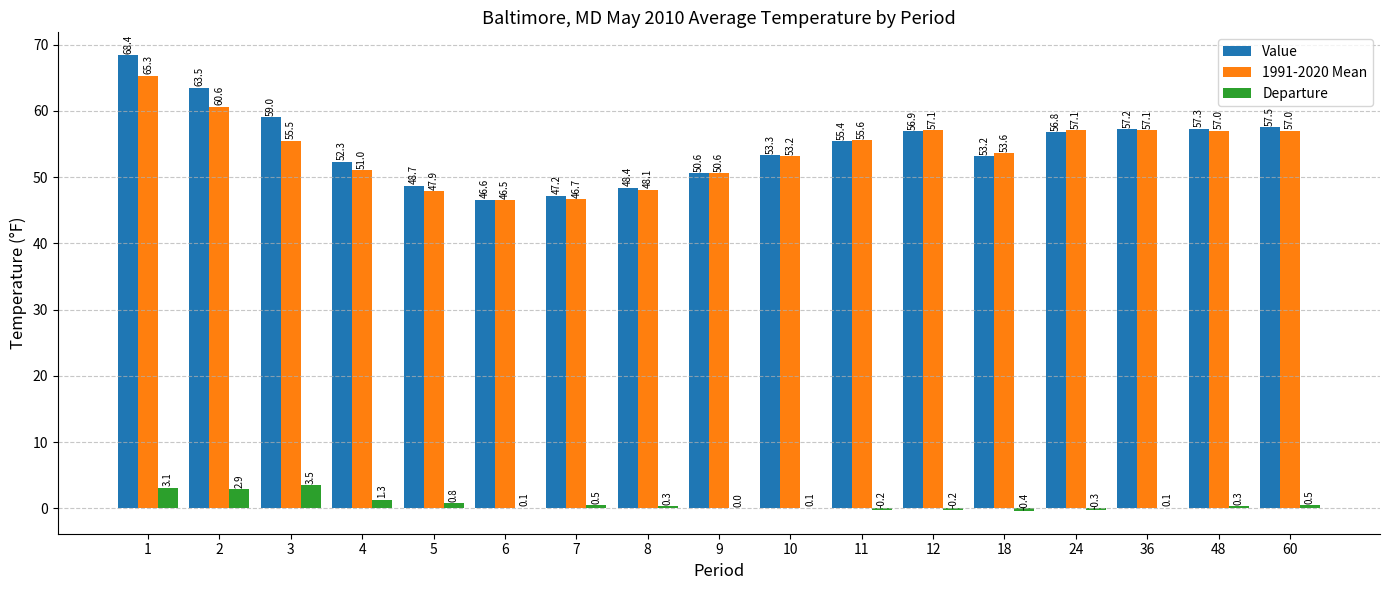

Is it true that Value equals 21.4 at 10?

False